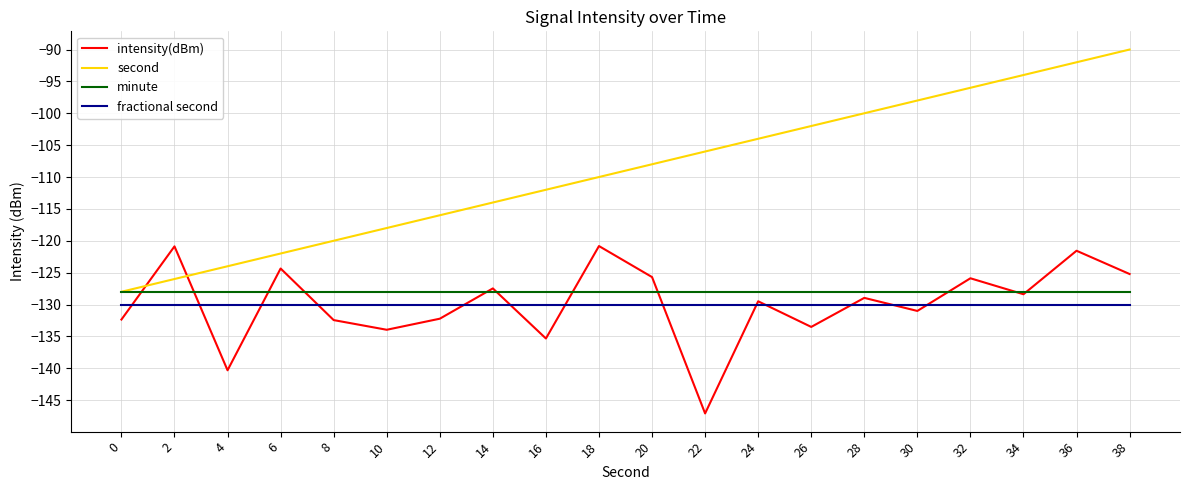

True or false: fractional second and second cross at least once.

False